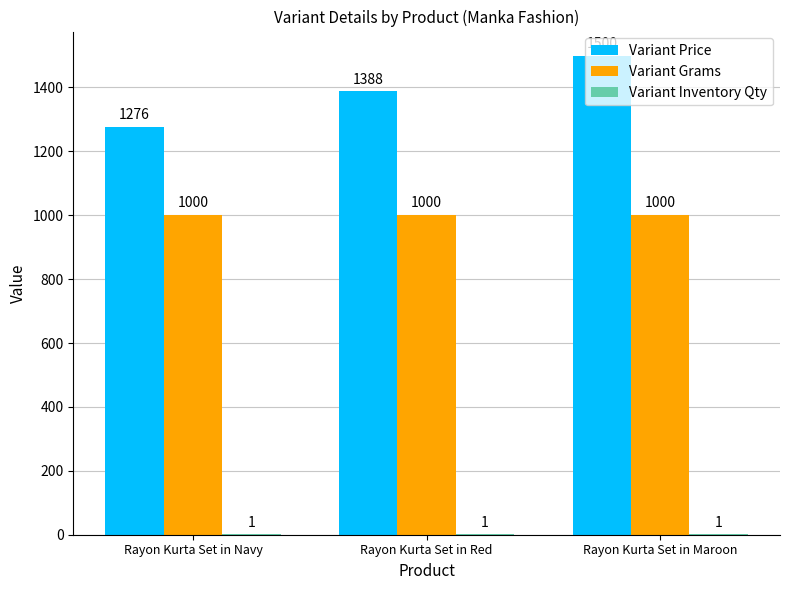

Which series has the widest spread of values?

Variant Price